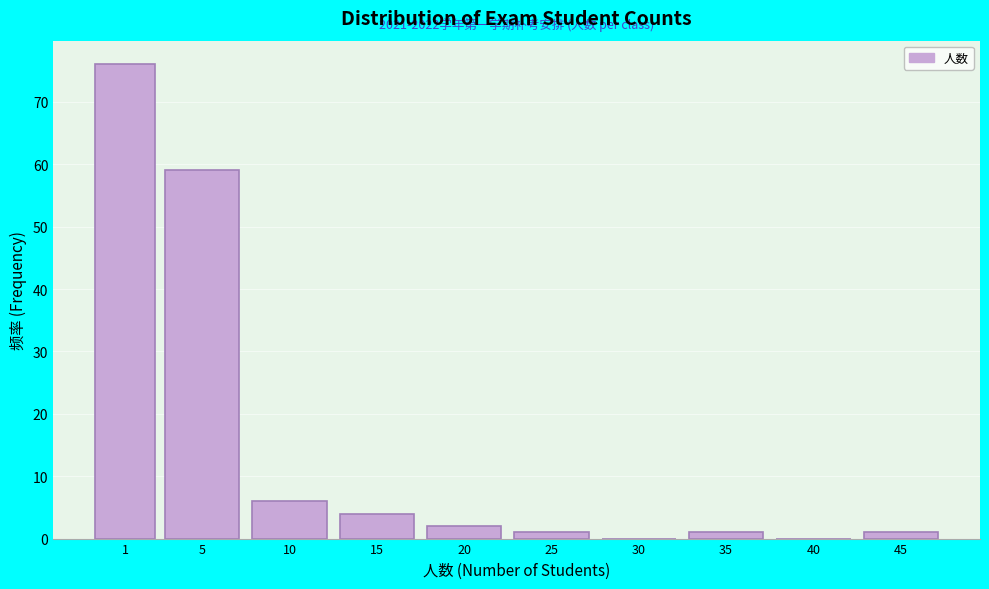

Reading left to right, extract all data points from this chart.

1=76	5=59	10=6	15=4	20=2	25=1	30=0	35=1	40=0	45=1